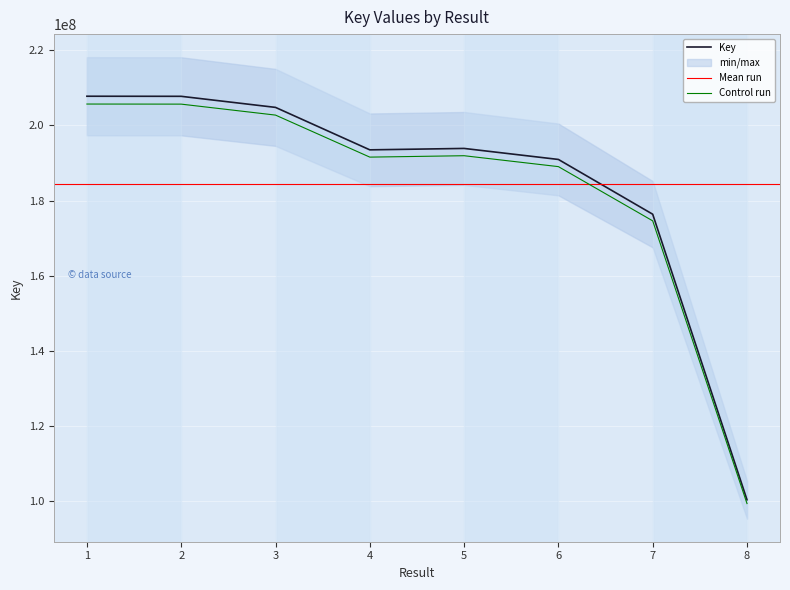

Where is the data nearest to the value 154084928?

7